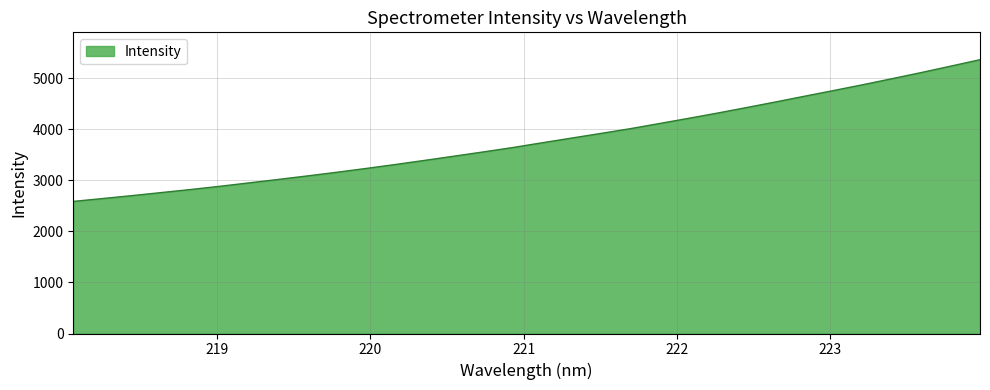

What is the greatest value displayed?

5360.5